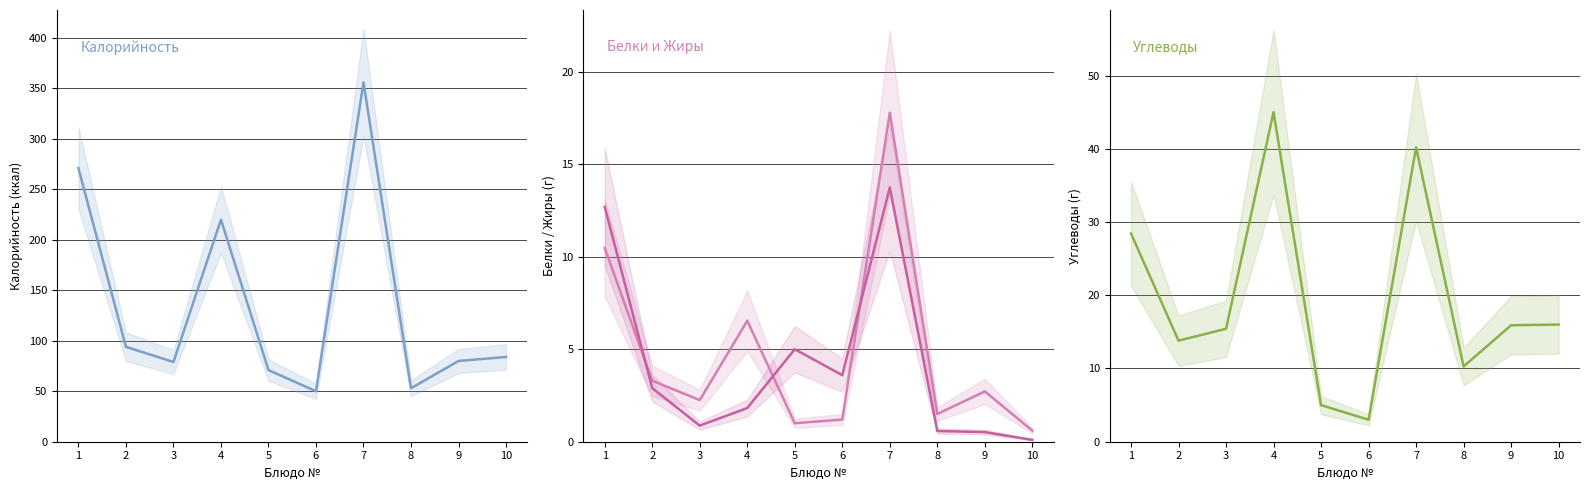

What is the value of the Калорийность point at the 6th from the left?

50.0